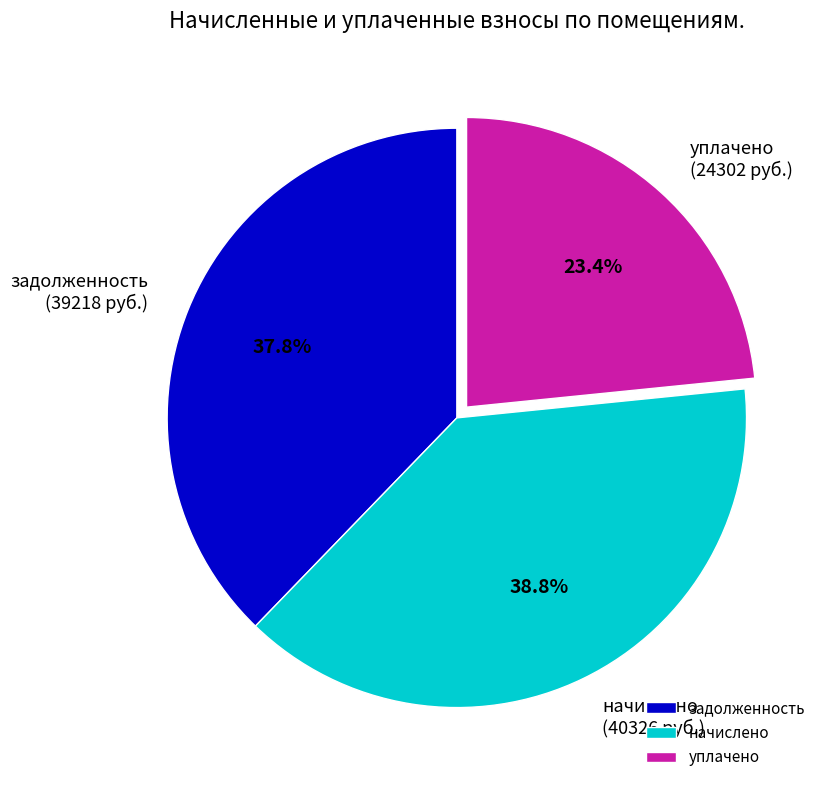

Count the number of slices in the pie.

3